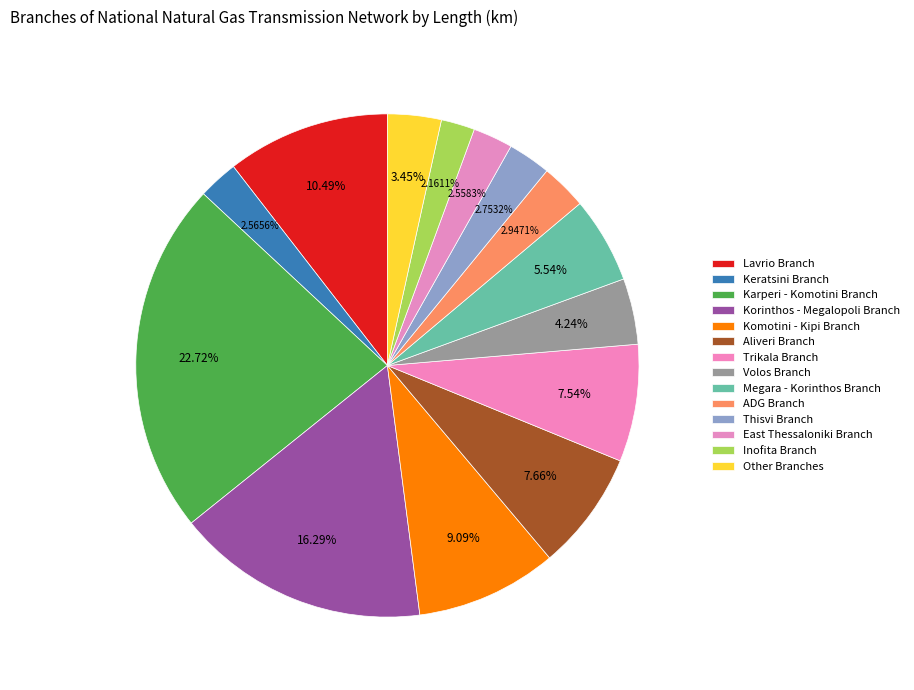

How many segments does this pie chart have?

14